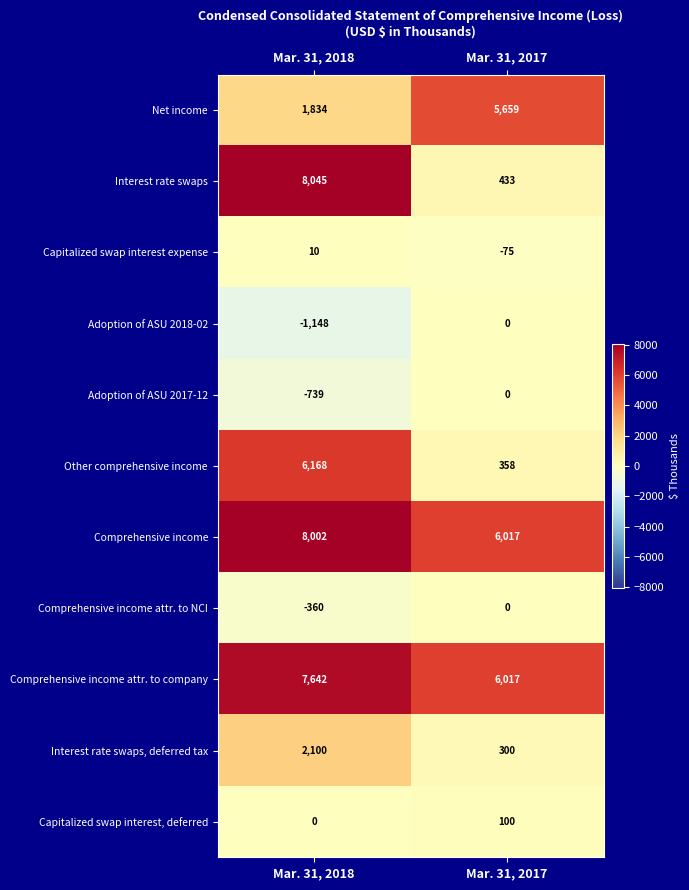

Is it true that Comprehensive income attr. to NCI equals -360 at Mar. 31, 2018?

True